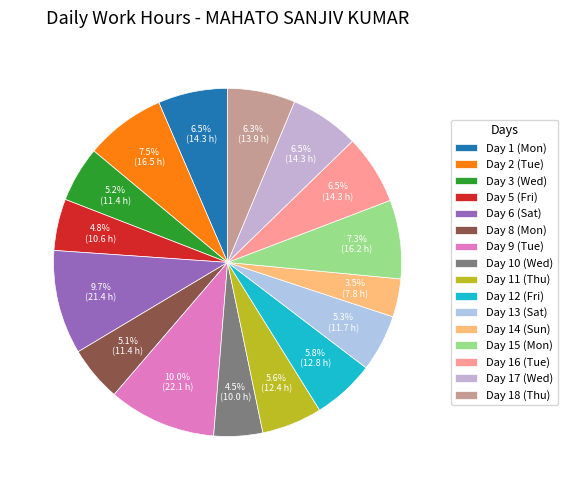

Is it true that Day 12 (Fri) is 19% of the pie?

False